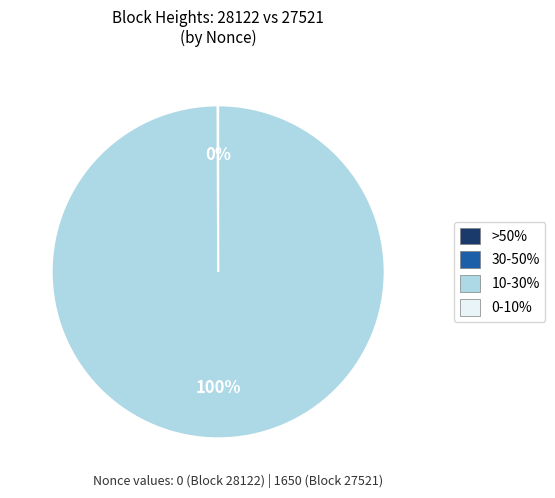

To the nearest percent, what is the average slice percentage?

50%